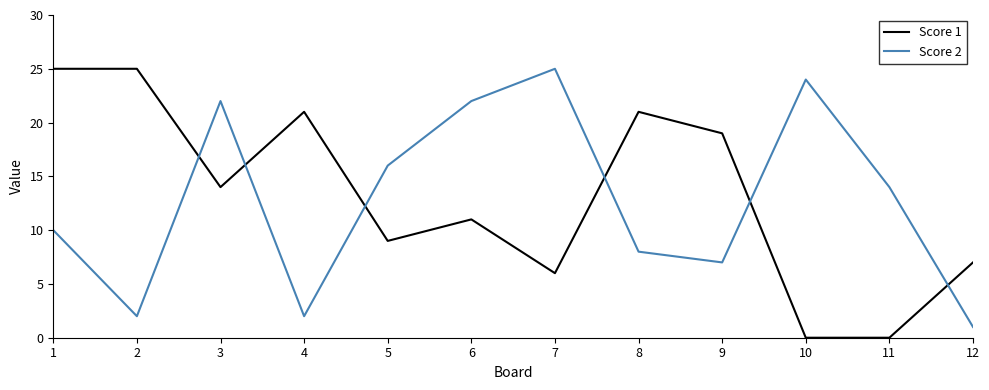

Rank the series at 9 from highest to lowest value.

Score 1, Score 2